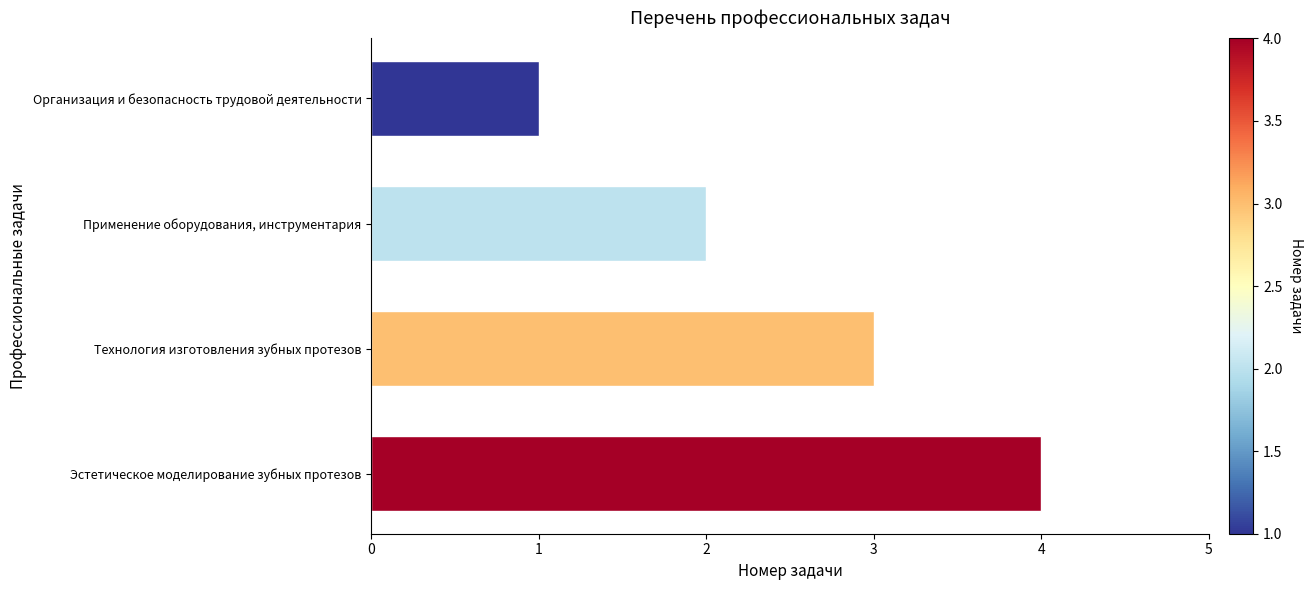

What is the label of the 3rd bar from the top?

Технология изготовления зубных протезов